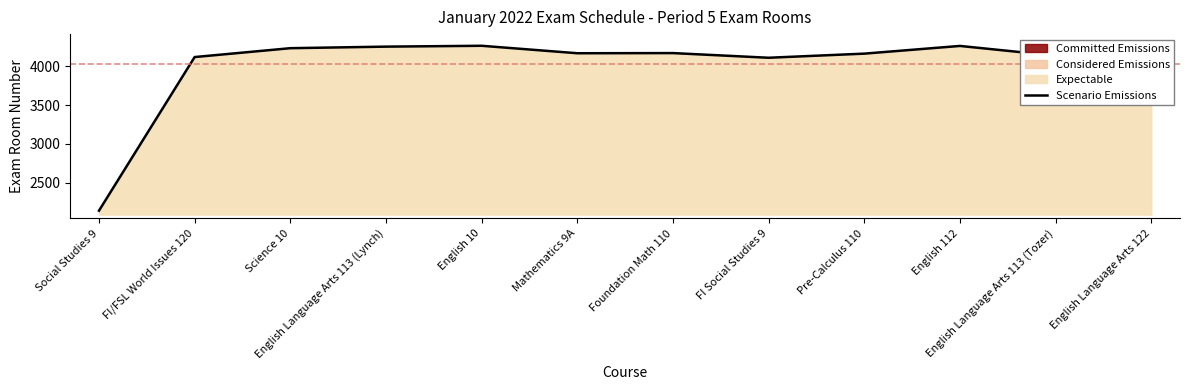

How many data points are above 4168?

5